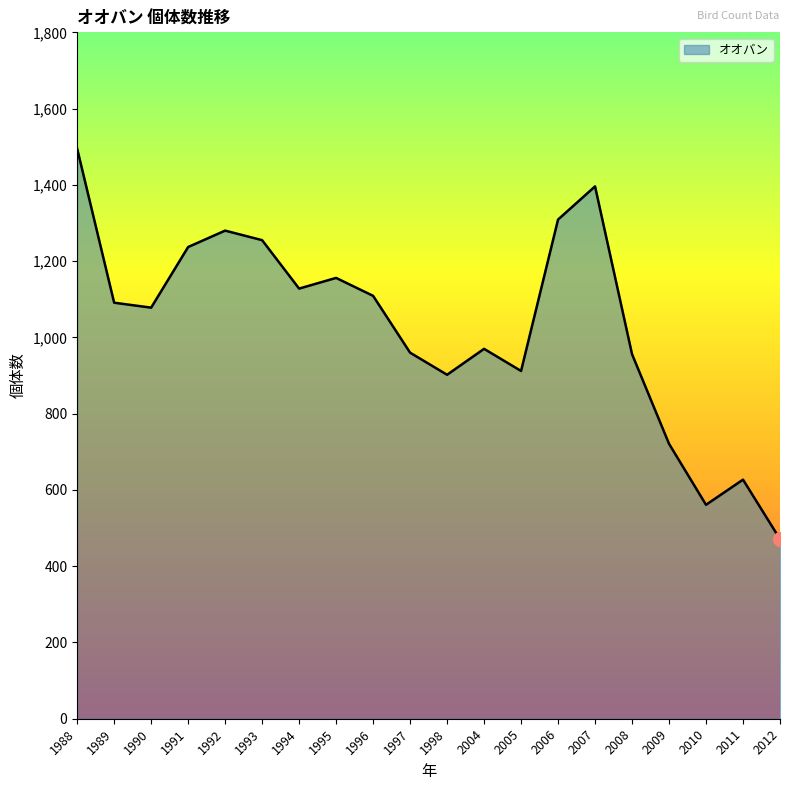

The chart shows a value of 1128 at 1994. True or false?

True